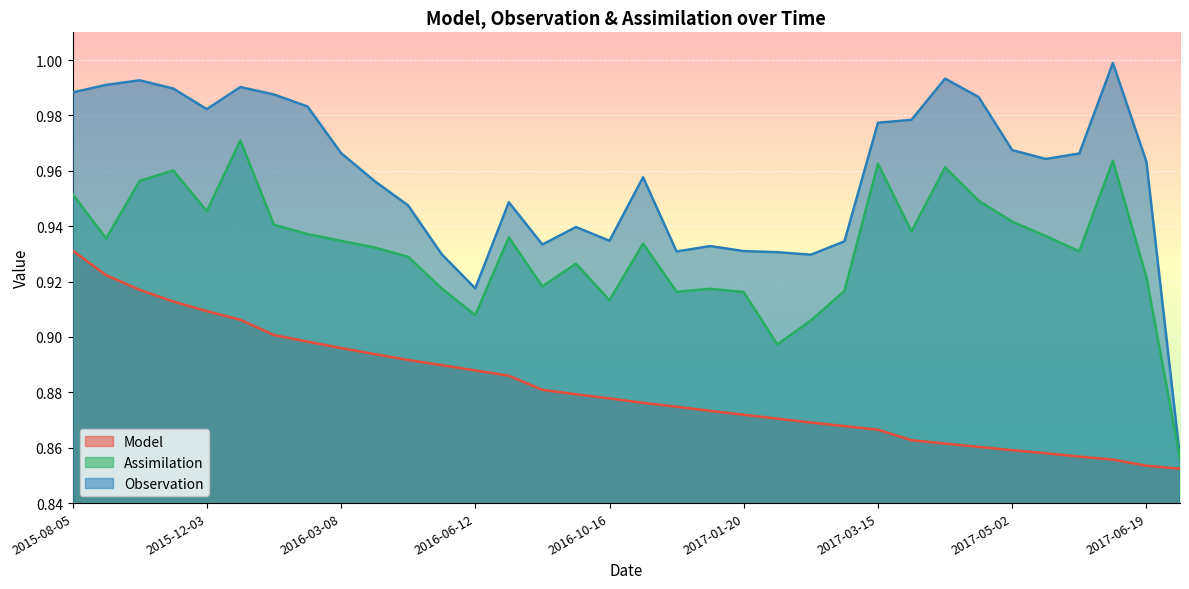

True or false: Model and Assimilation cross at least once.

False